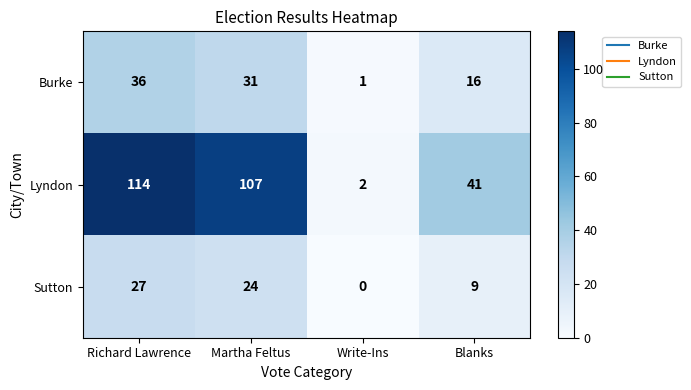

List the series in order of their peak value, highest first.

Lyndon, Burke, Sutton